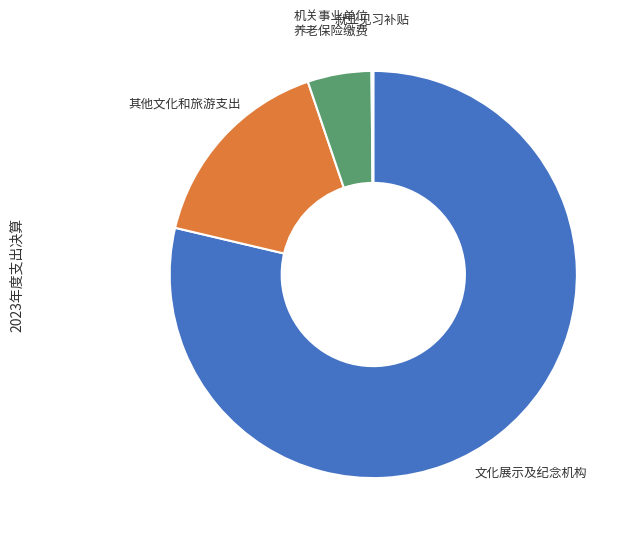

Does any single category account for the majority?

Yes